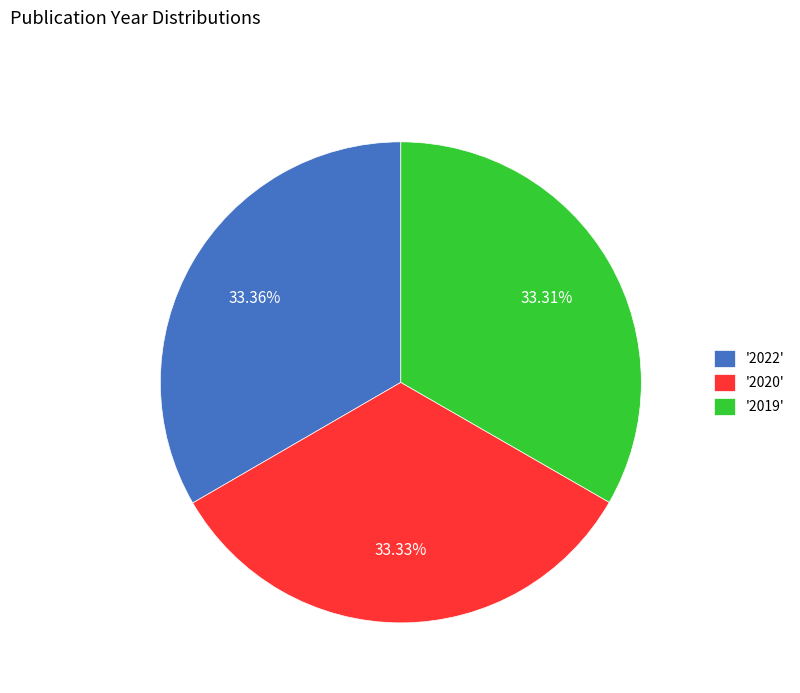

How many segments does this pie chart have?

3